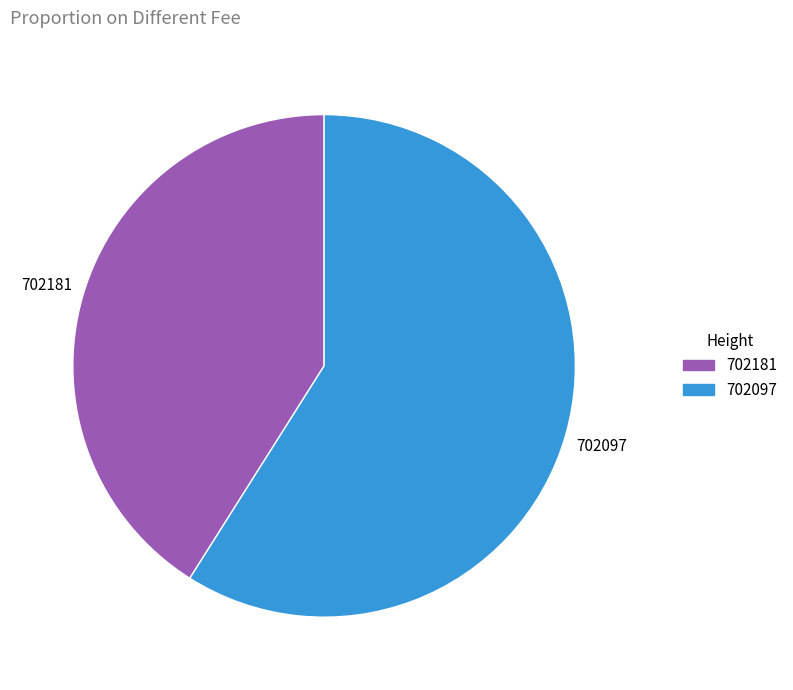

Is there any slice that represents more than half of the pie?

Yes